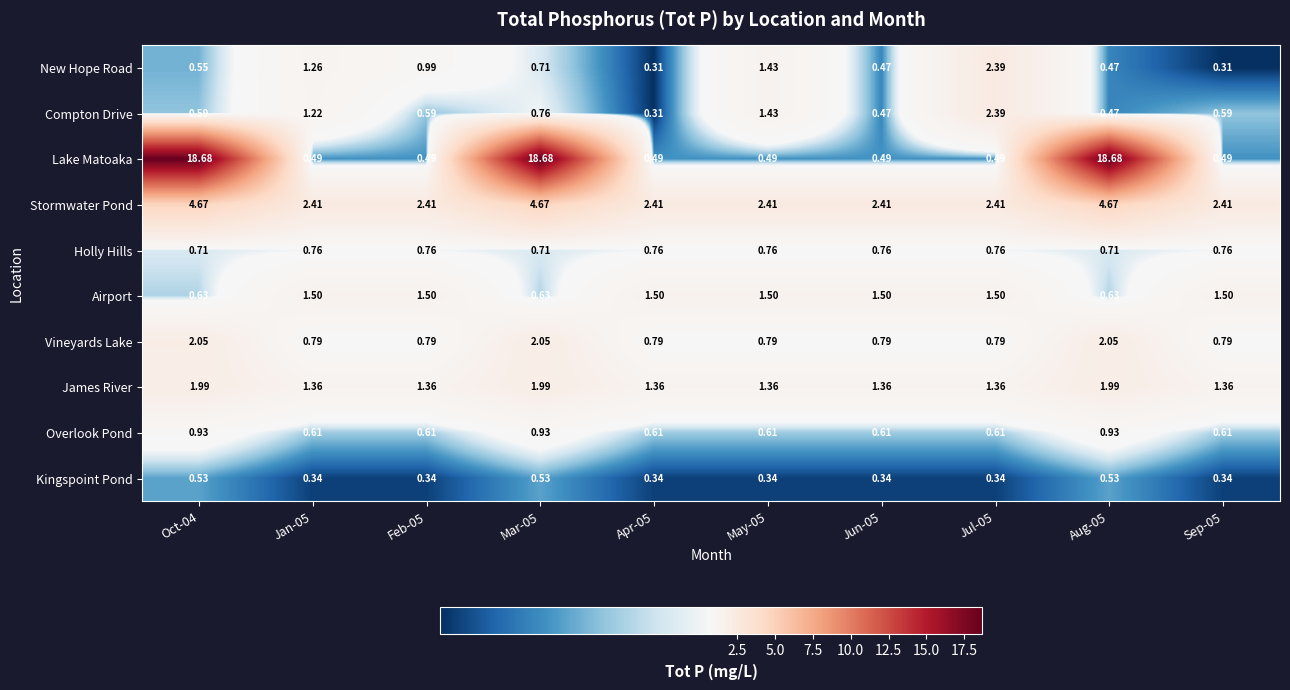

Is the value of Compton Drive at Jul-05 greater than the value of Stormwater Pond at Oct-04?

No